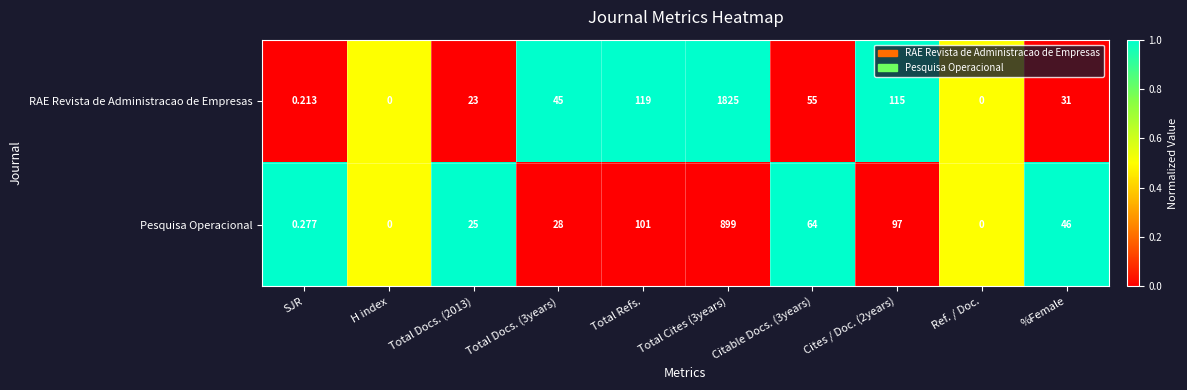

Where is RAE Revista de Administracao de Empresas nearest to the value 912?

Total Refs.